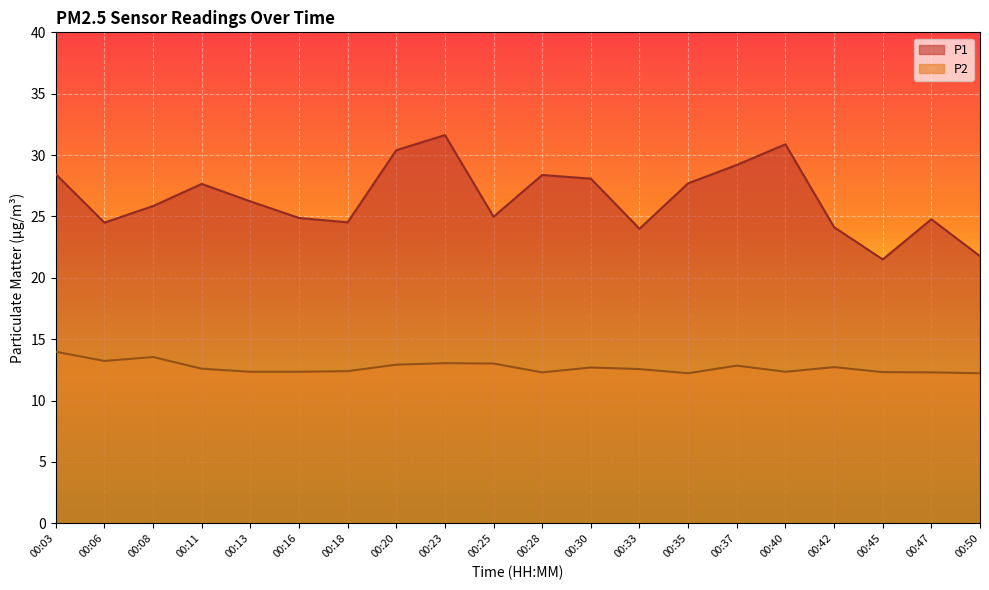

The value of P2 at 00:45 is 12.3. True or false?

True